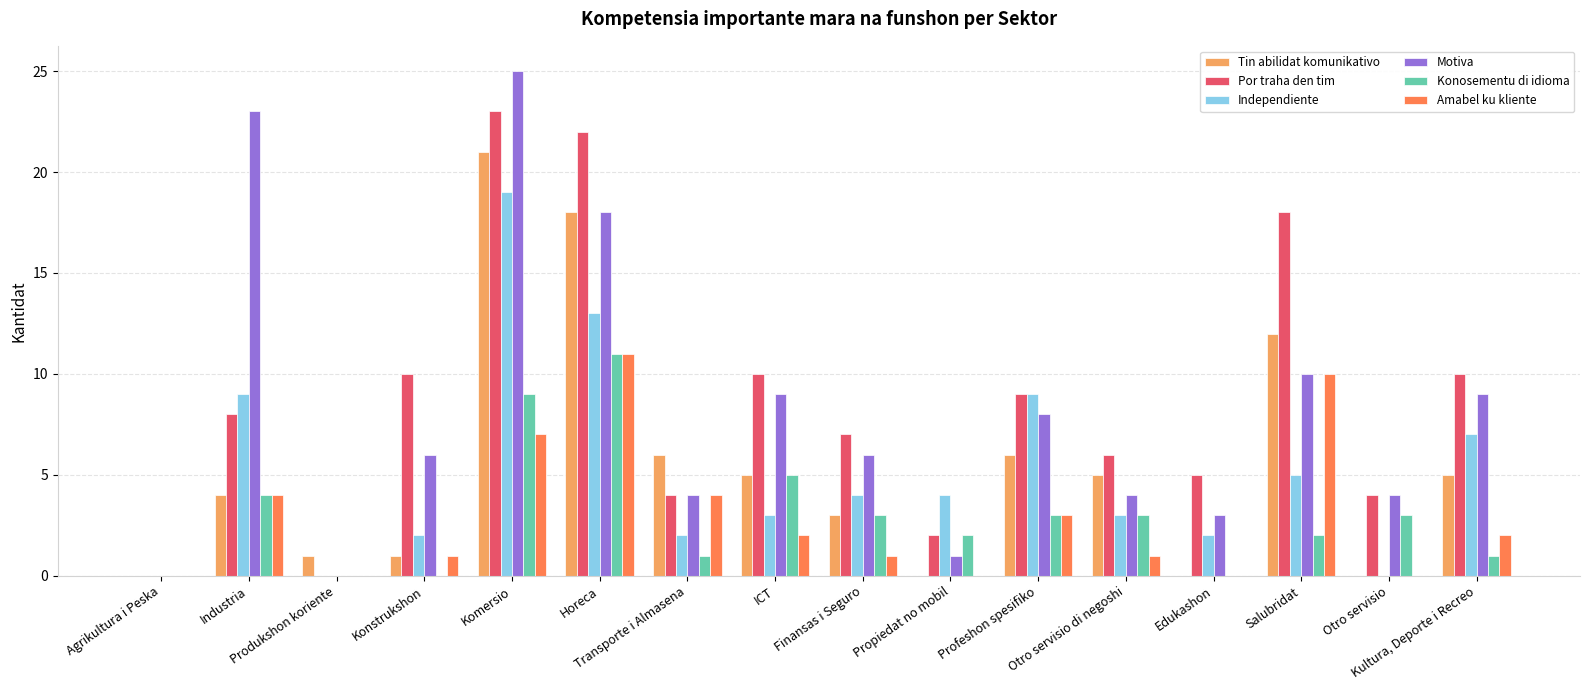

What is the greatest value displayed?

25